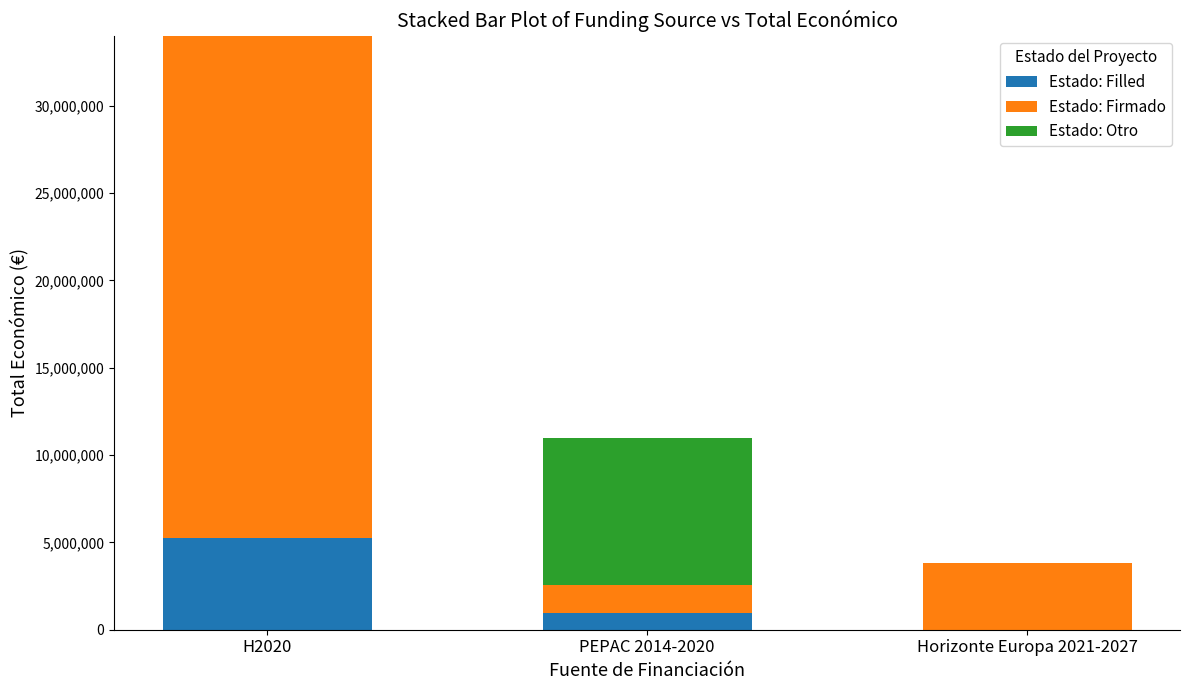

At which category is the sum across all series the highest?

H2020